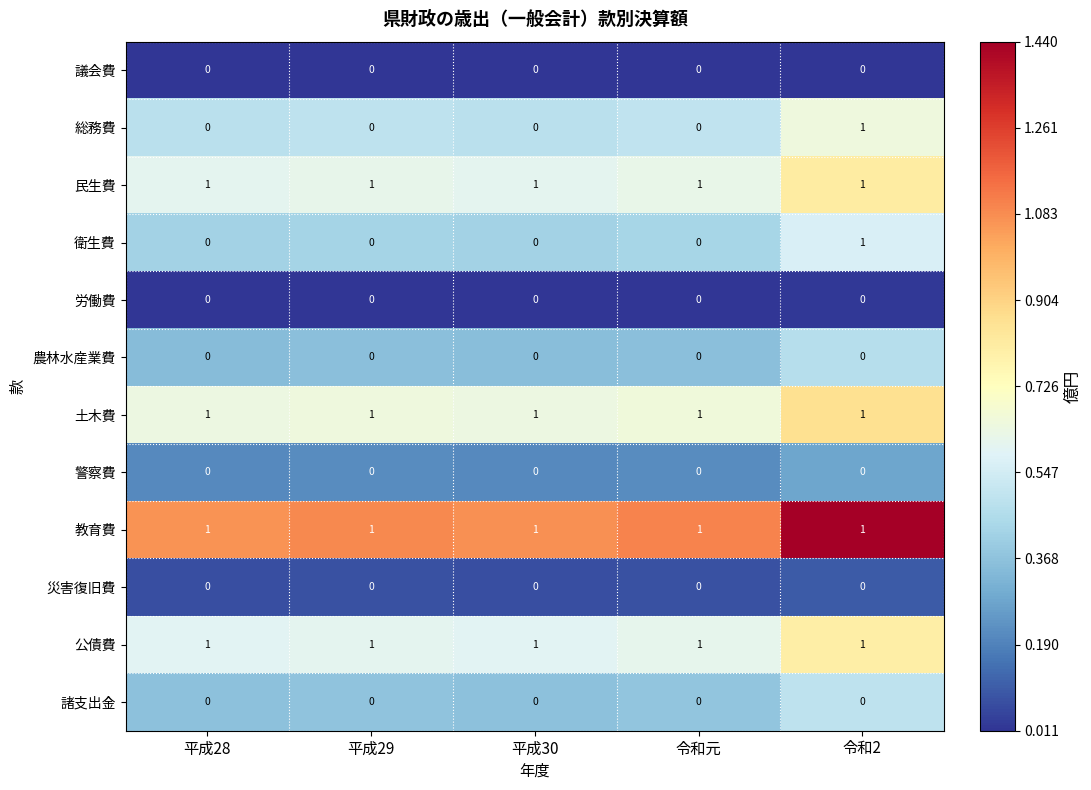

True or false: 災害復旧費 has a value of 0 at 平成29.

True